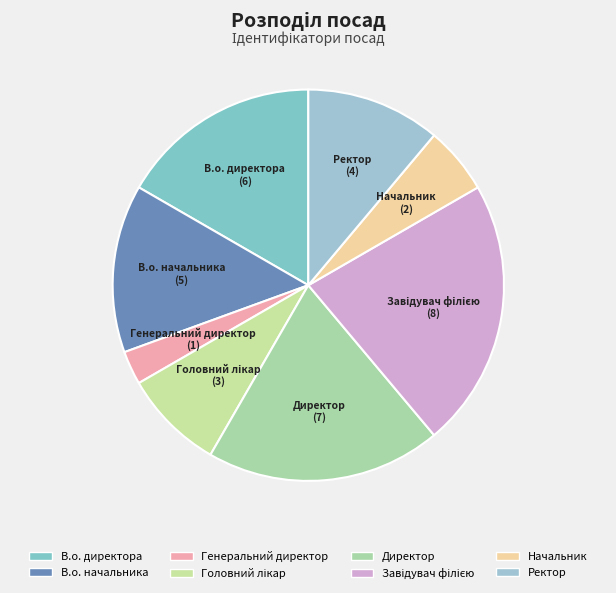

Count the number of slices in the pie.

8